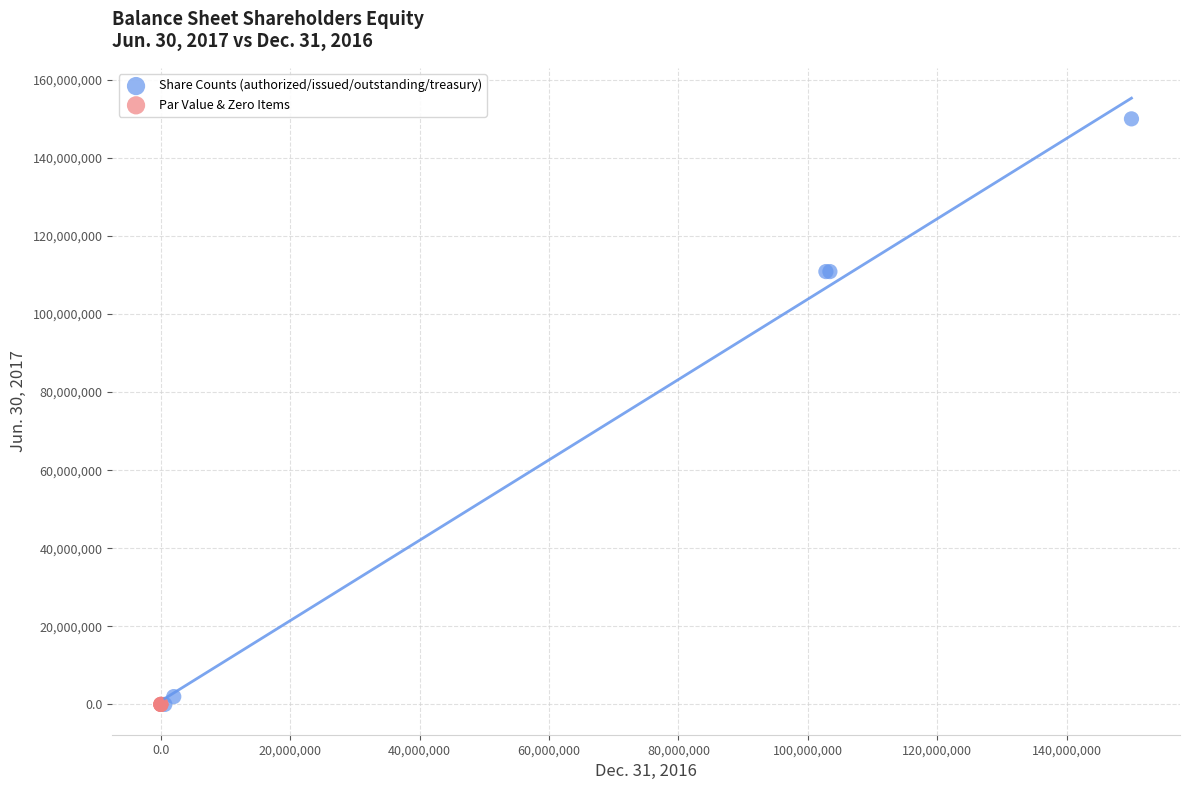

What are all the series names shown in the legend?

Share Counts (authorized/issued/outstanding/treasury), Par Value & Zero Items